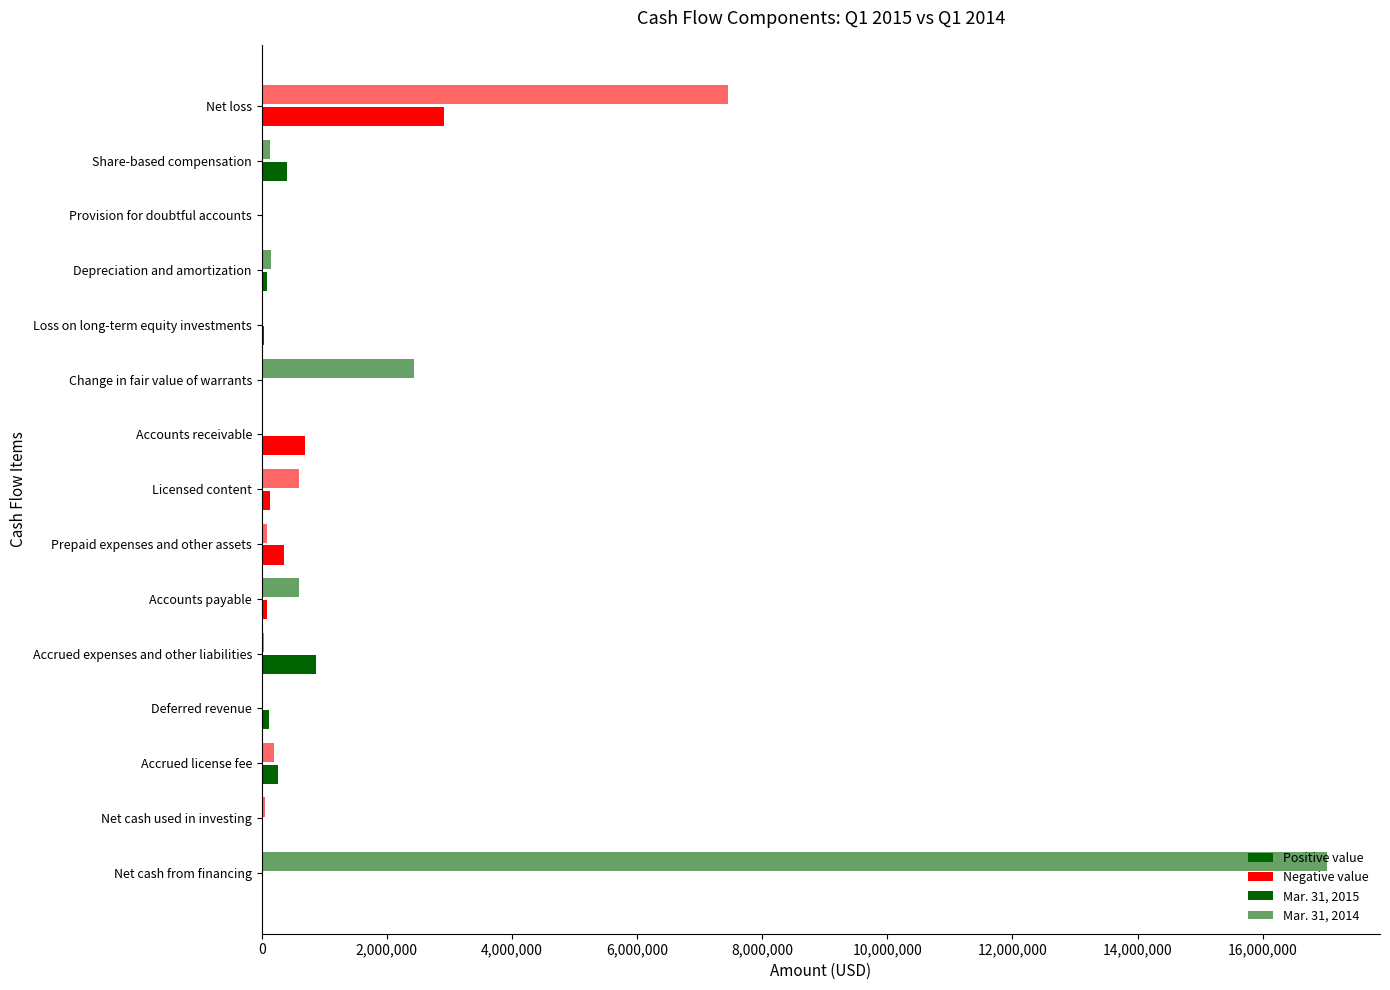

At which category is the sum across all series the highest?

Net cash from financing